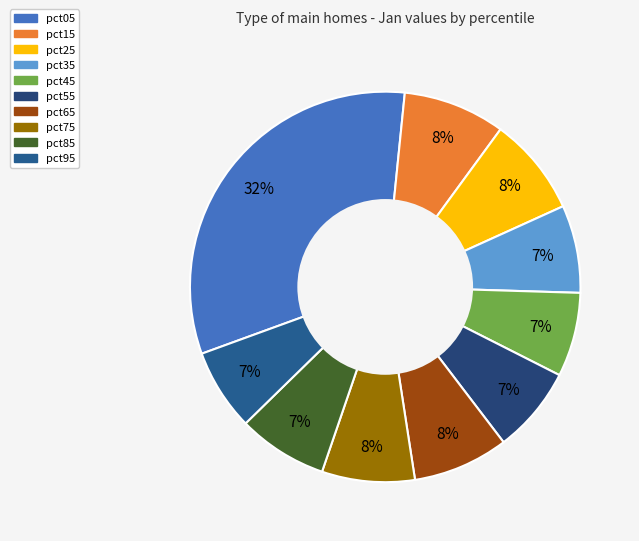

Does pct15 account for over 50% of the chart?

No